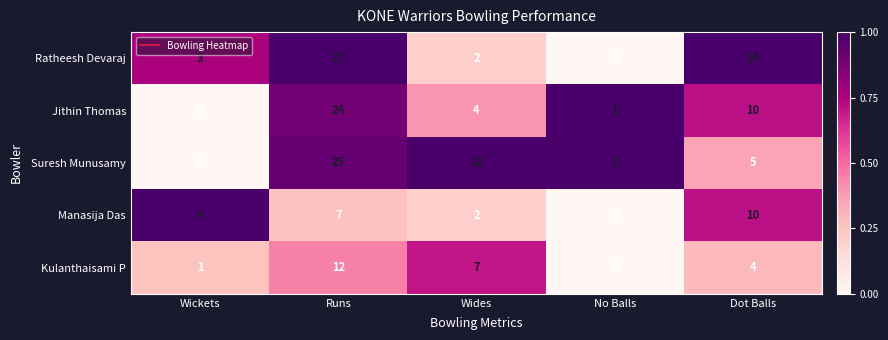

Is it true that Suresh Munusamy equals 25 at Runs?

True